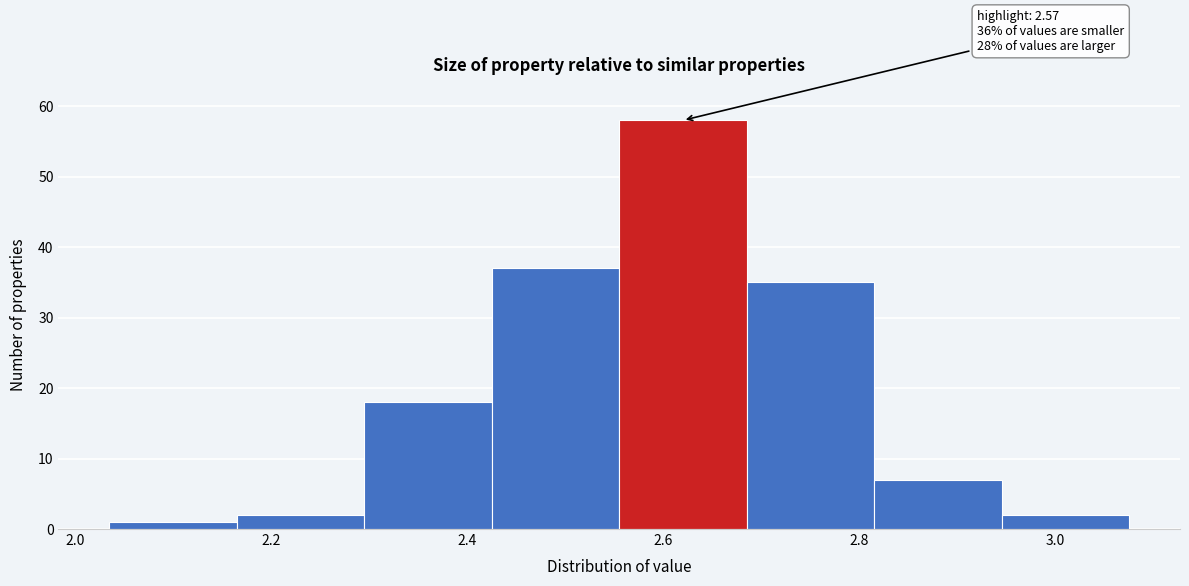

Which range on the x-axis has the tallest bar?

2.555 to 2.685